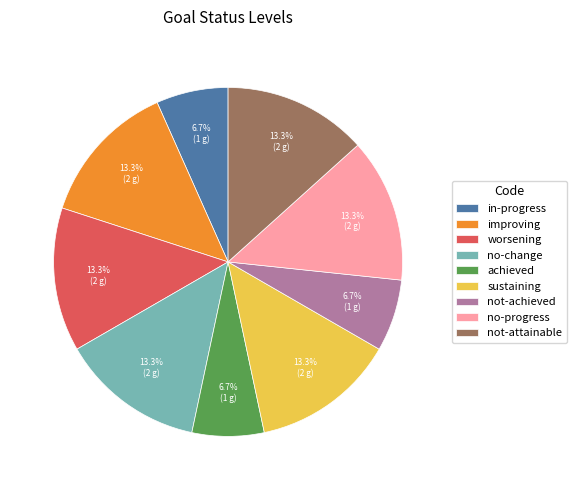

Is it true that worsening is 13% of the pie?

True